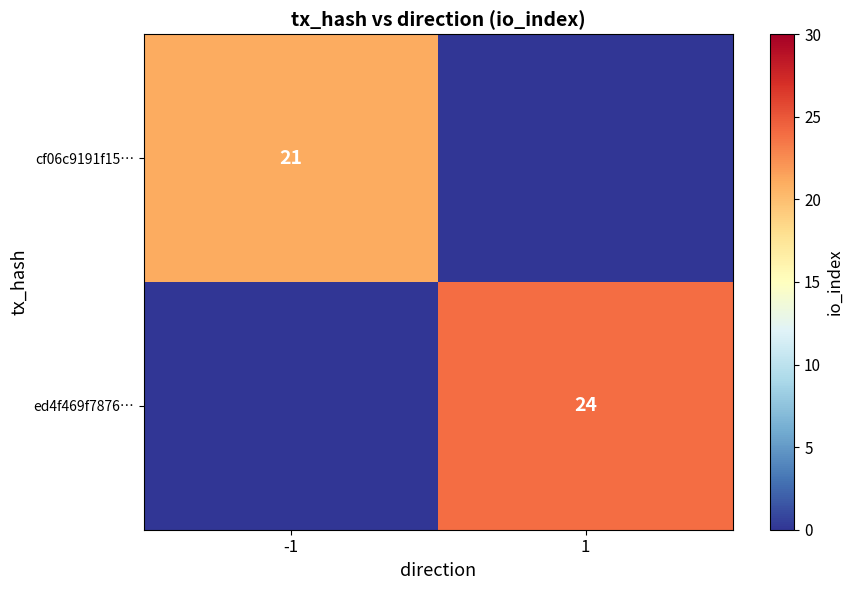

Is it true that ed4f469f7876… equals 16 at 1?

False